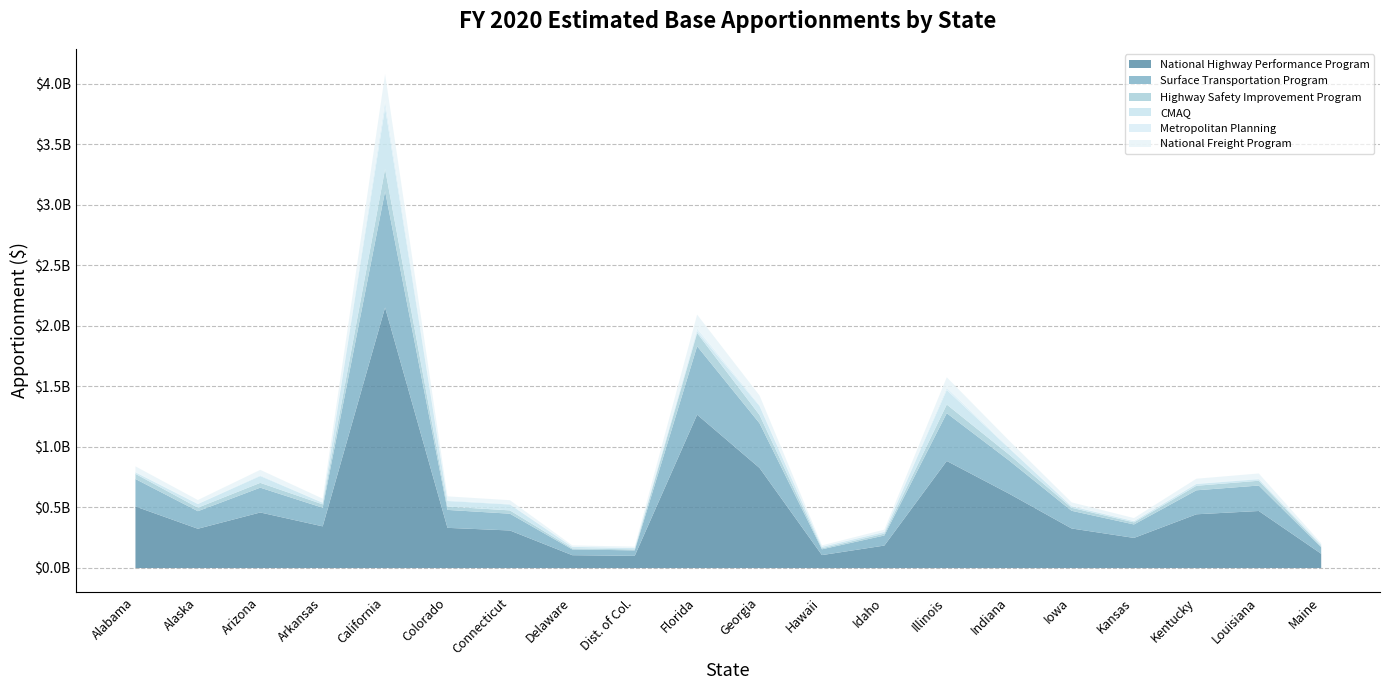

How many interior local valleys does the CMAQ series have?

5